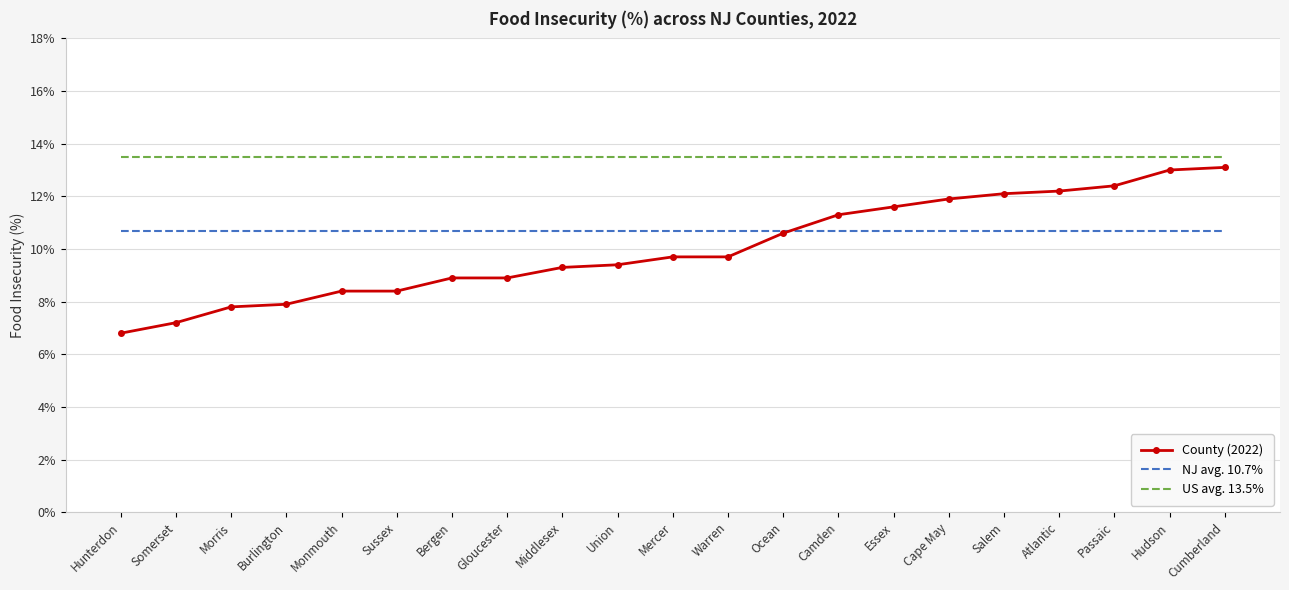

Which series has the largest total across all categories?

US avg. 13.5%